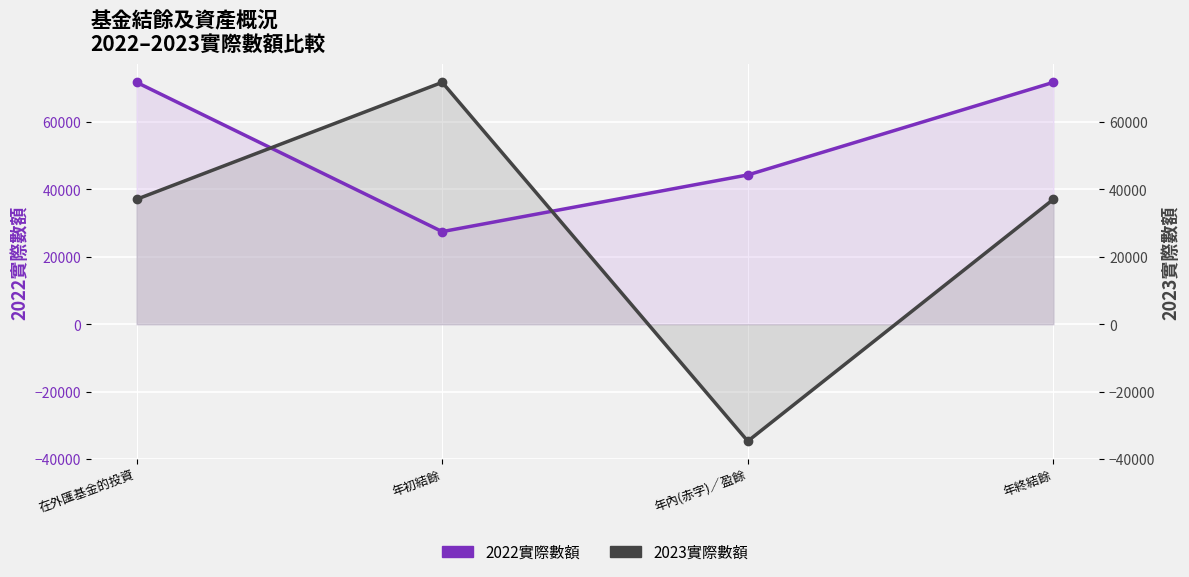

True or false: 2022實際數額 and 2023實際數額 cross at least once.

True